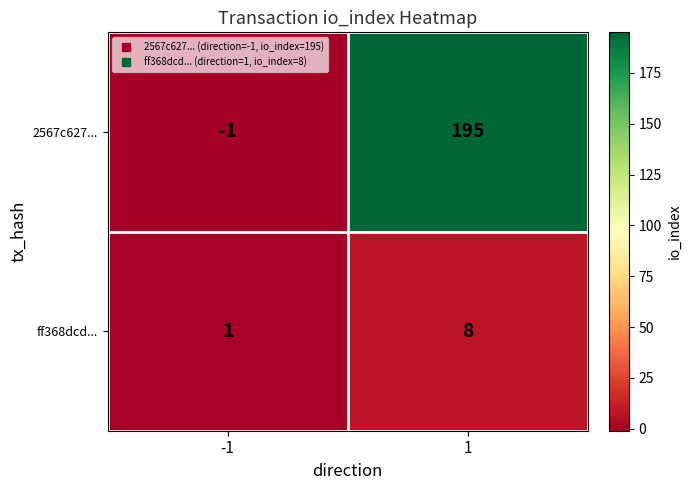

At how many categories does at least one series exceed 138?

1